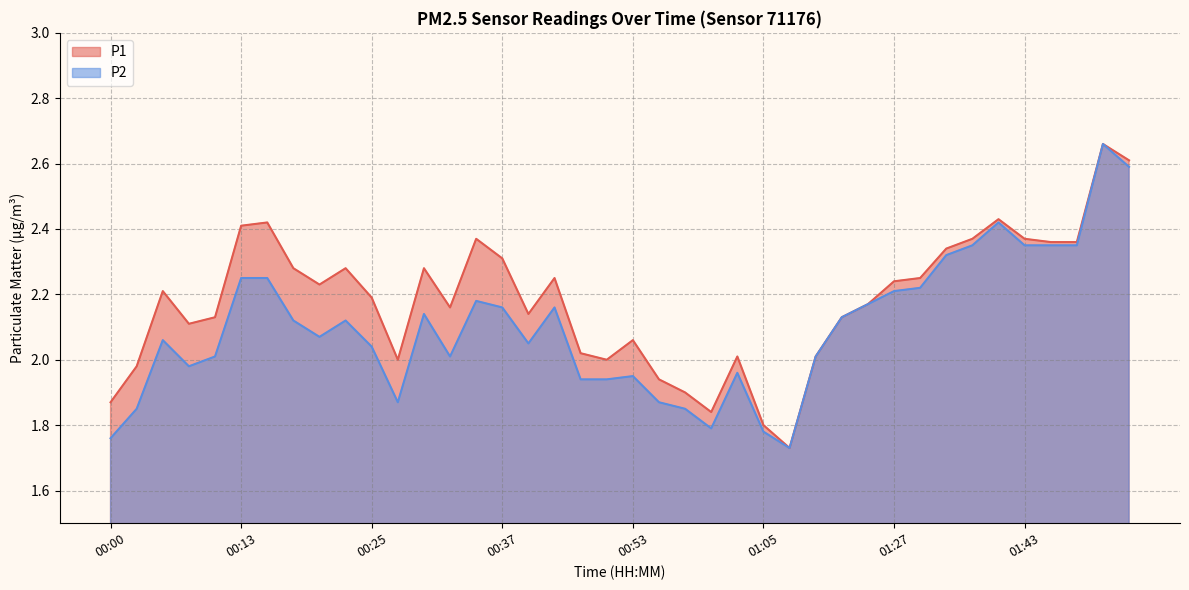

Which series has the largest total across all categories?

P1